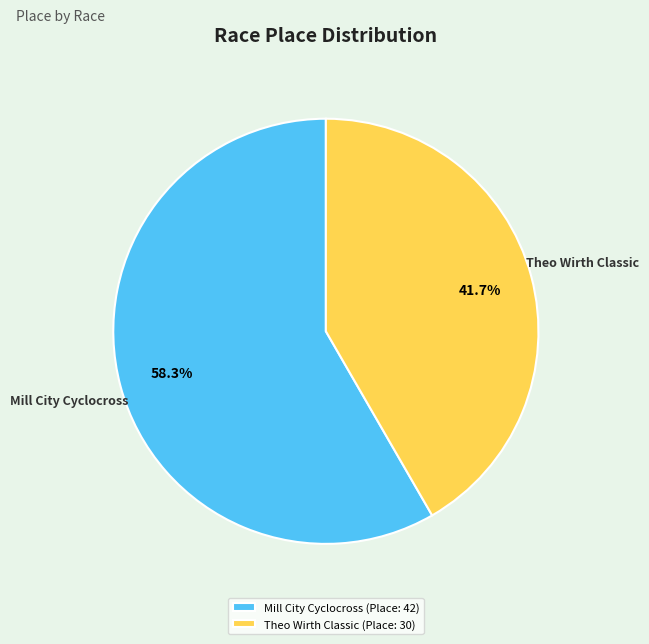

Does Mill City Cyclocross account for over 50% of the chart?

Yes